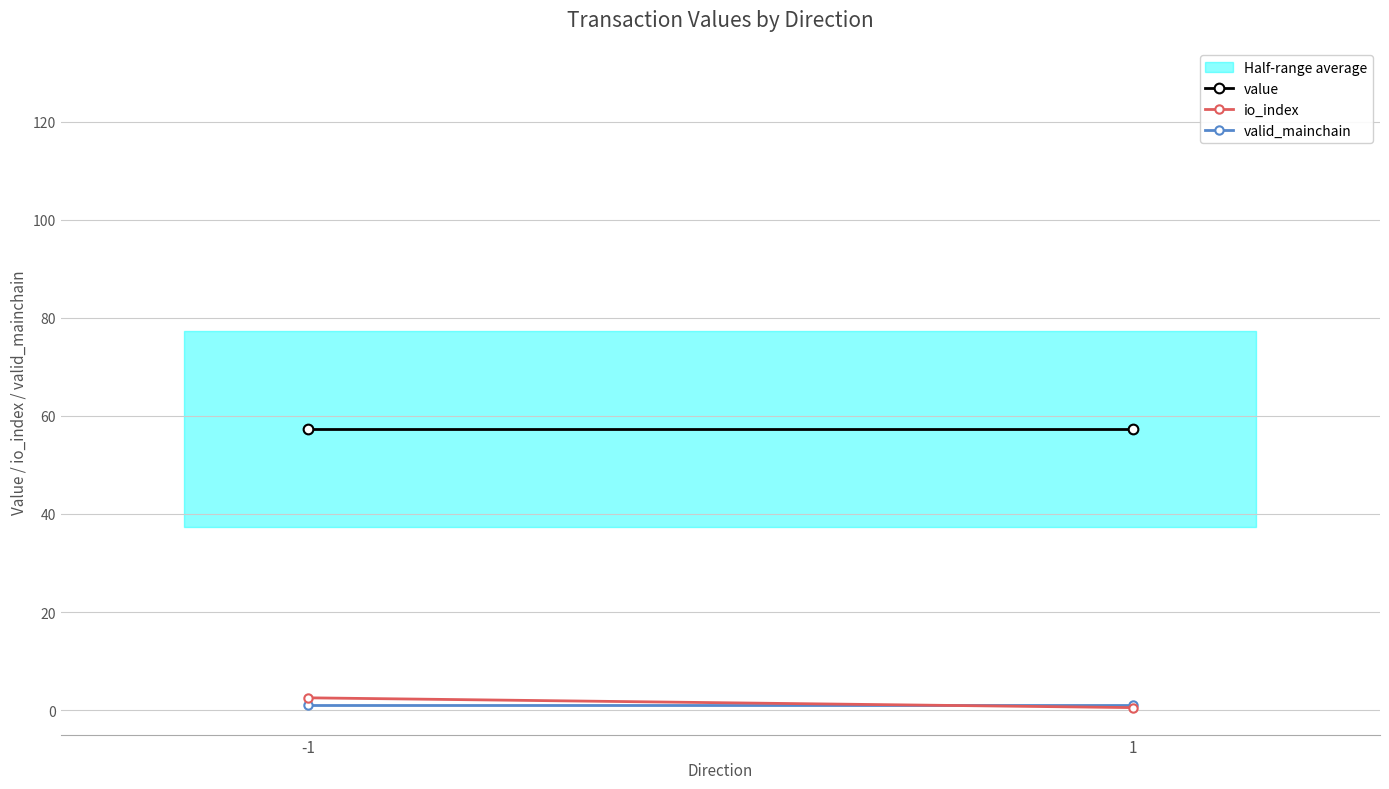

At which category is the sum across all series the highest?

-1